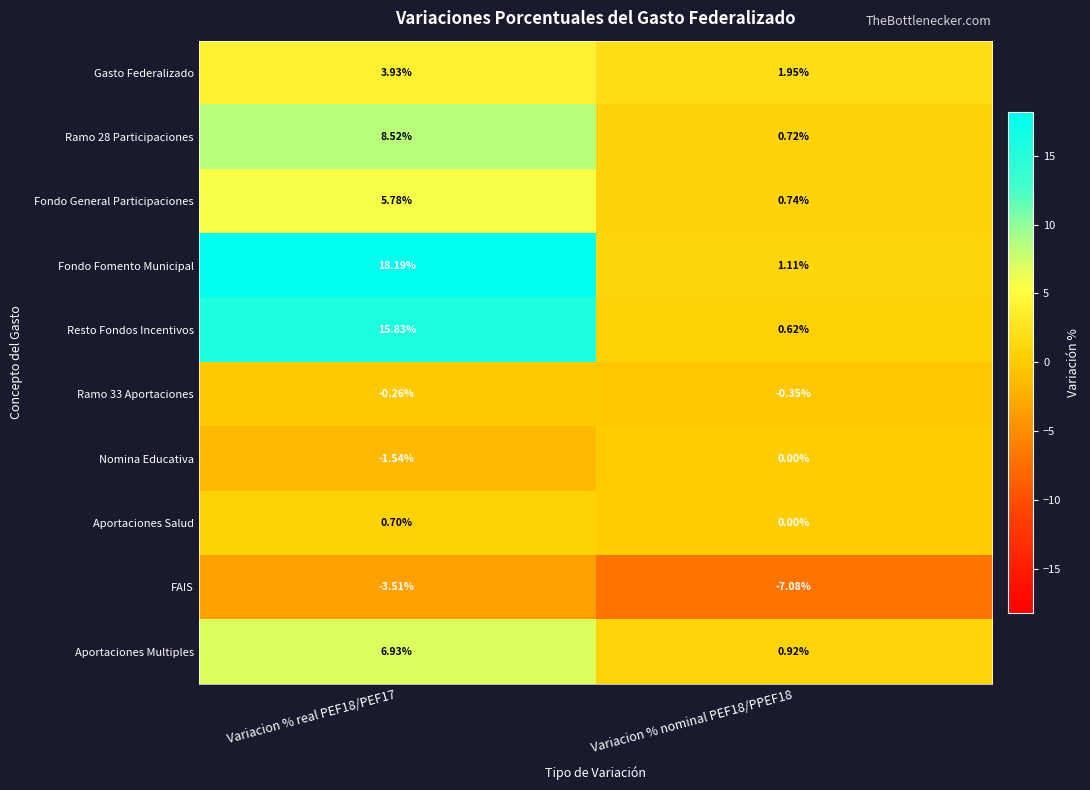

Which series has the largest range (max minus min)?

Fondo Fomento Municipal